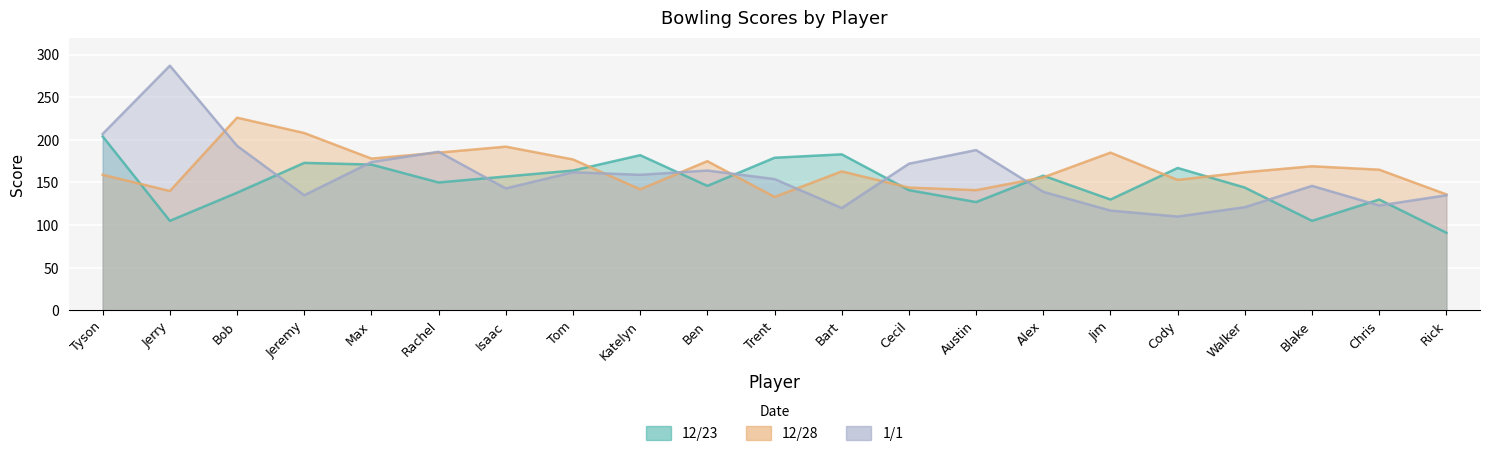

How many times do 1/1 and 12/23 cross each other?

10